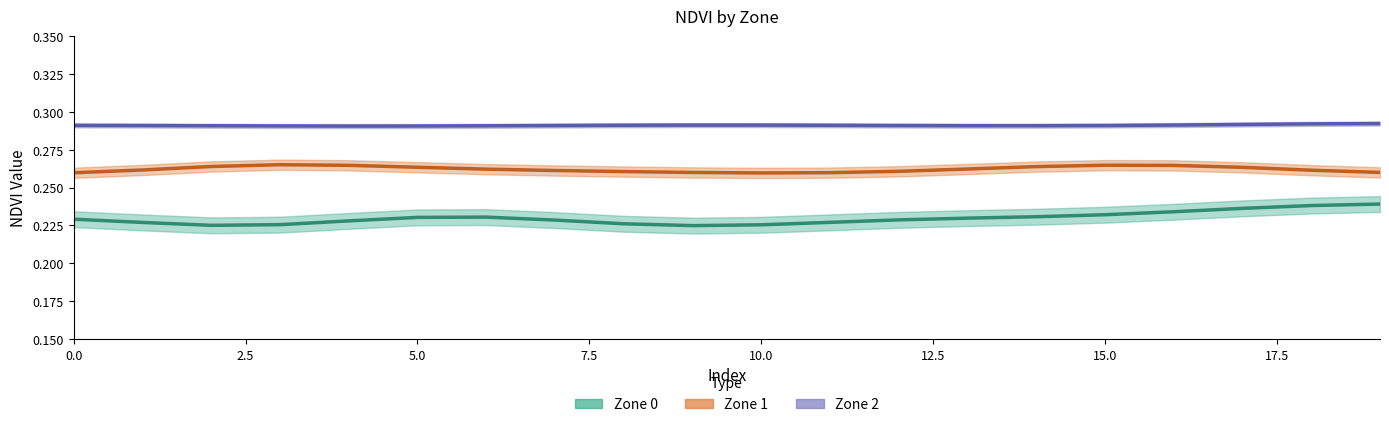

At which category is the sum across all series the highest?

18